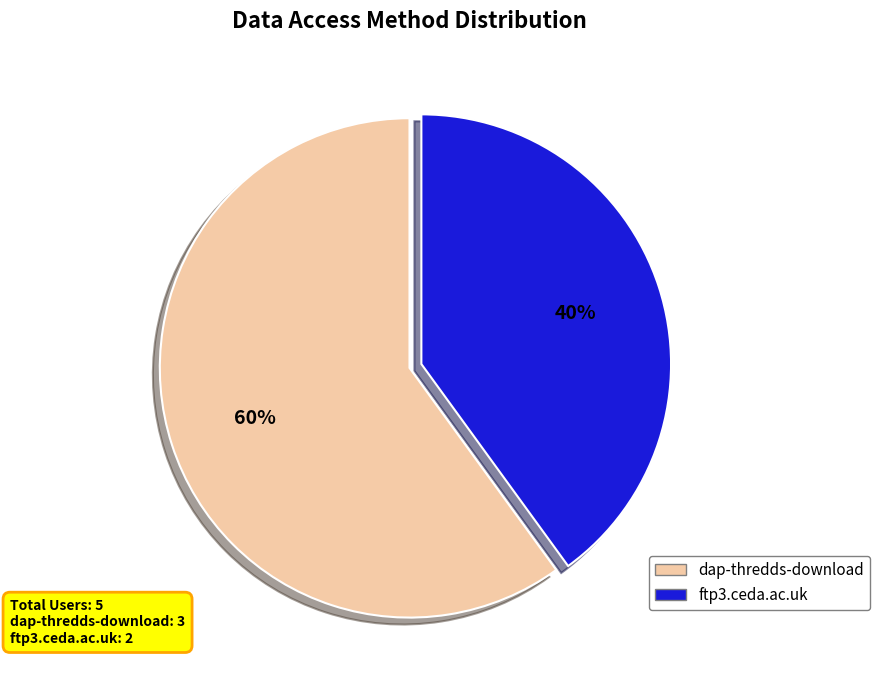

Is it true that ftp3.ceda.ac.uk is 48% of the pie?

False